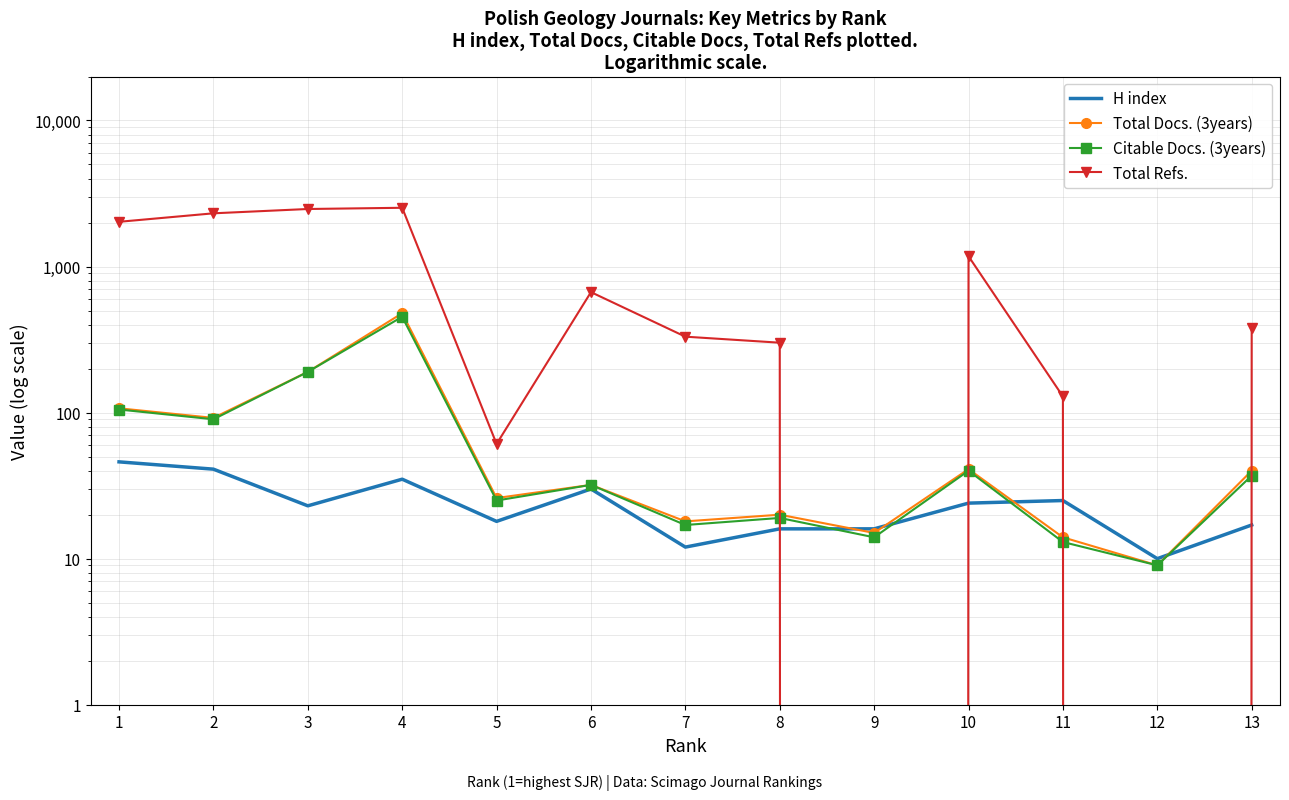

What is the minimum value for H index?

10